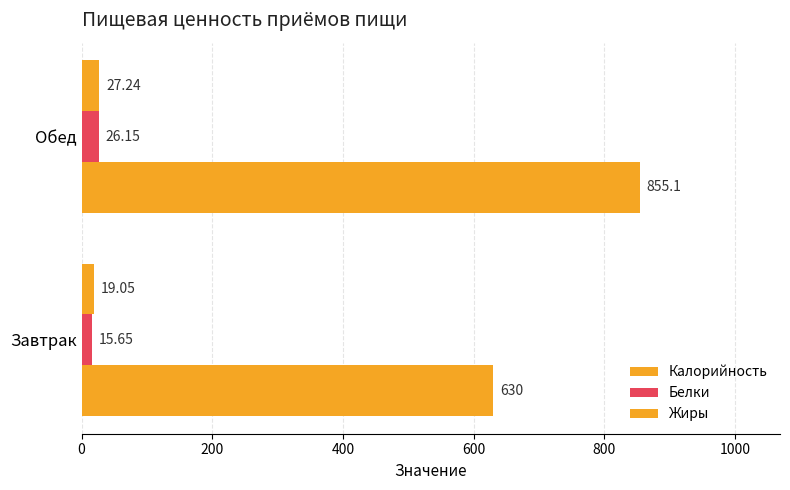

How many data points does each series have?

2